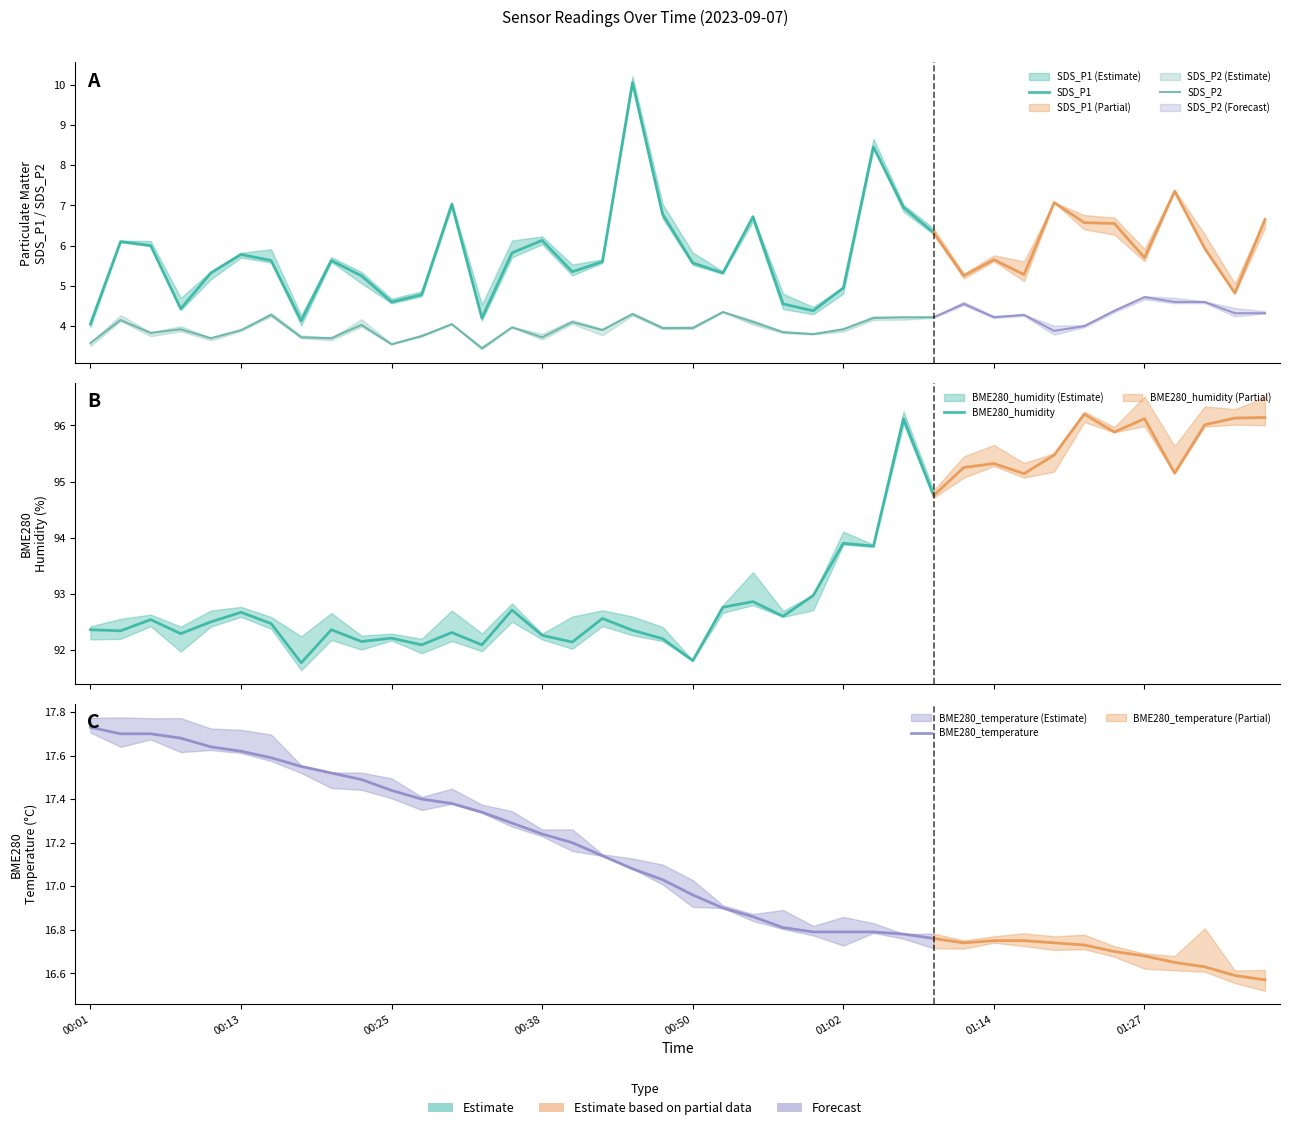

True or false: SDS_P2 and BME280_humidity intersect in this chart.

False